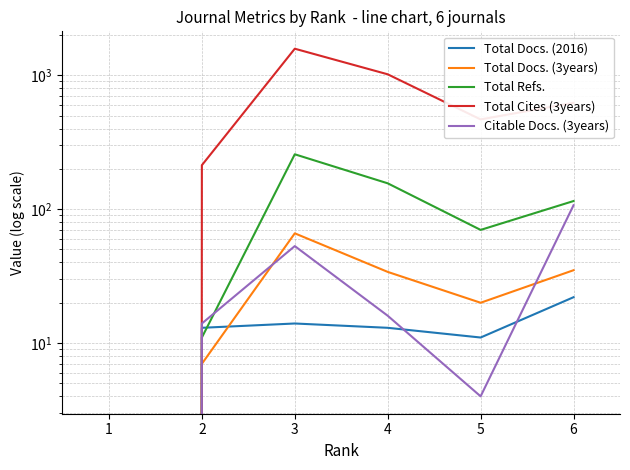

Reading left to right, extract all data points from this chart.

Total Docs. (2016): 1=0	2=13	3=14	4=13	5=11	6=22
Total Docs. (3years): 1=0	2=7	3=66	4=34	5=20	6=35
Total Refs.: 1=0	2=11	3=257	4=156	5=70	6=115
Total Cites (3years): 1=0	2=213	3=1579	4=1017	5=468	6=623
Citable Docs. (3years): 1=0	2=14	3=53	4=16	5=4	6=107